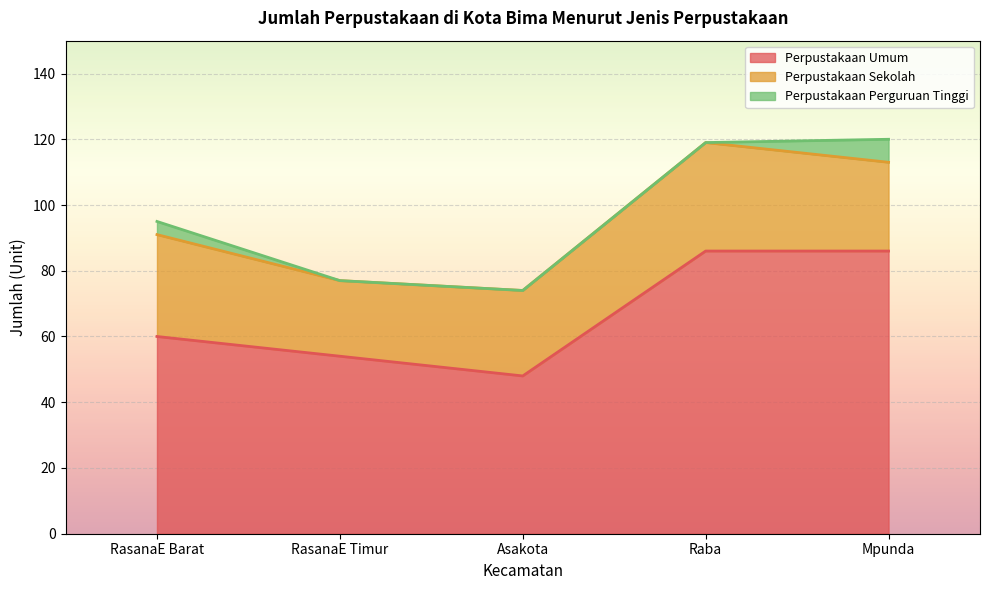

How many interior local peaks does the Perpustakaan Sekolah series have?

1